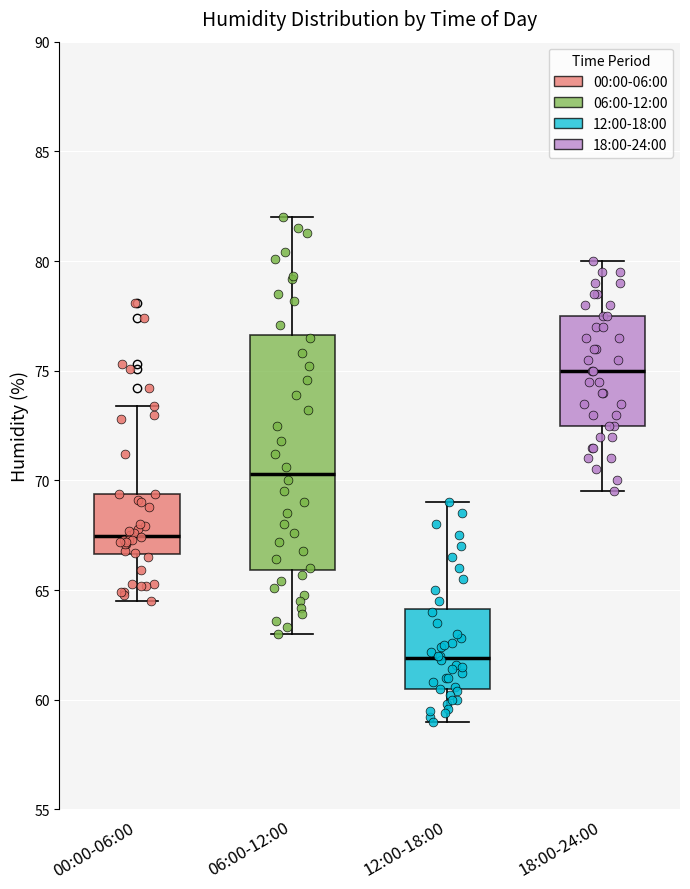

Reading left to right, read every box against the y-axis: the position of its median line, the range the box covers, and the ends of its whiskers. The values are not printed on the chart, so give them approximately, as read against the axis.

00:00-06:00: median 67.5, box 66.5 to 69.5, whiskers 64.5 to 73.5
06:00-12:00: median 70.5, box 66.0 to 76.5, whiskers 63.0 to 82.0
12:00-18:00: median 62.0, box 60.5 to 64.0, whiskers 59.0 to 69.0
18:00-24:00: median 75.0, box 72.5 to 77.5, whiskers 69.5 to 80.0